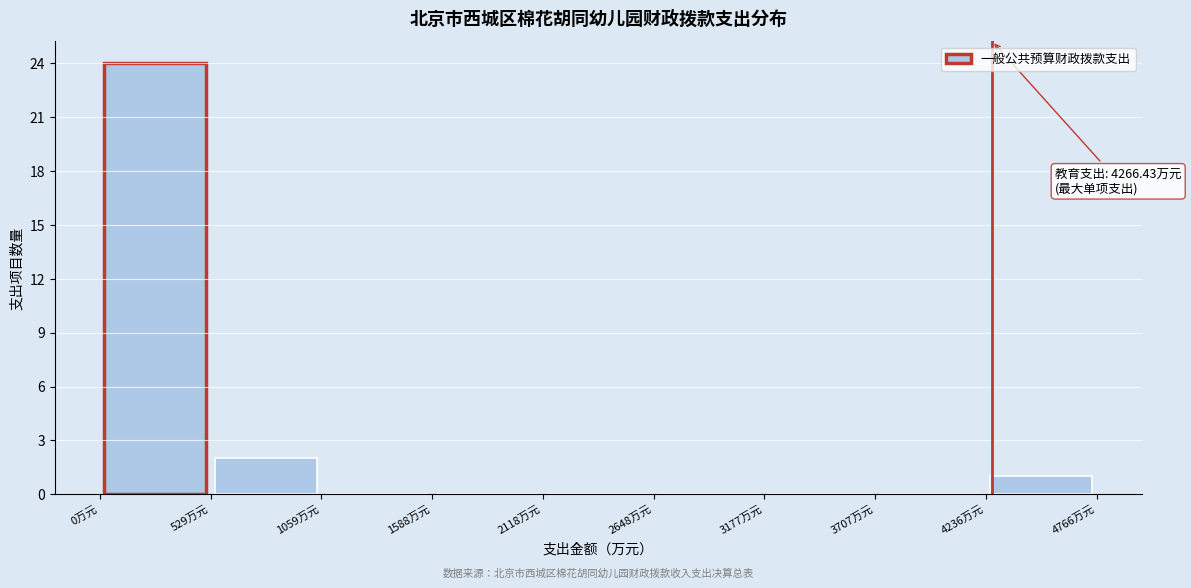

Over which range of the x-axis is the bar tallest?

0 to 500